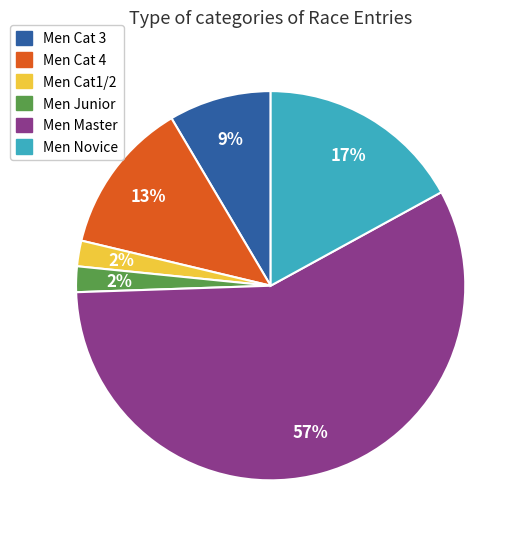

Which category accounts for the majority?

Men Master